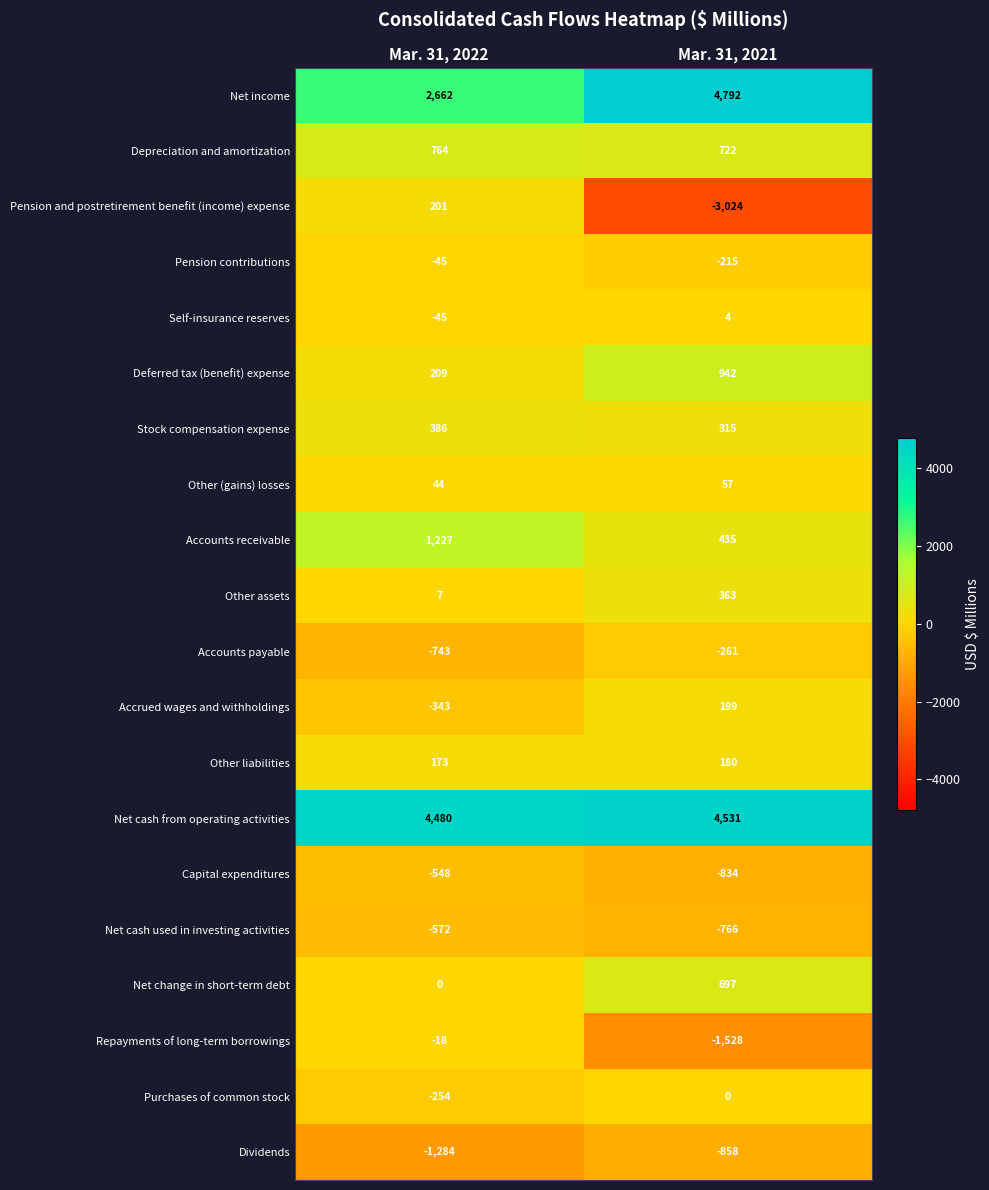

Count the number of categories in the chart.

2